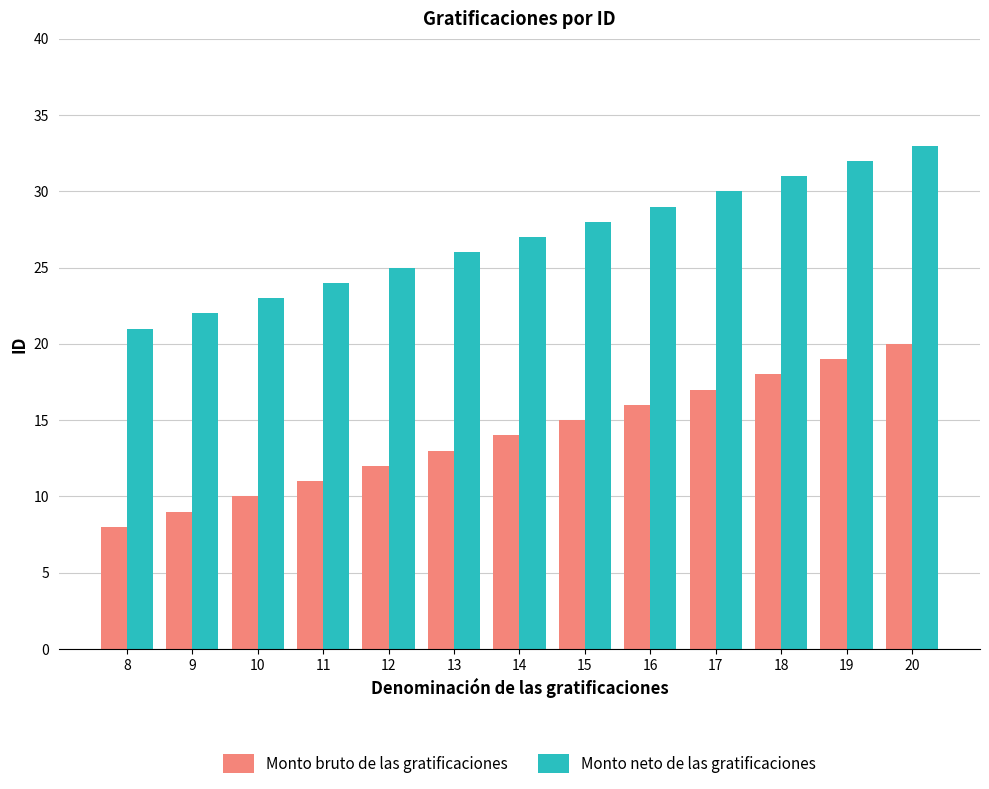

The Monto bruto de las gratificaciones series shows 7 at 15. True or false?

False